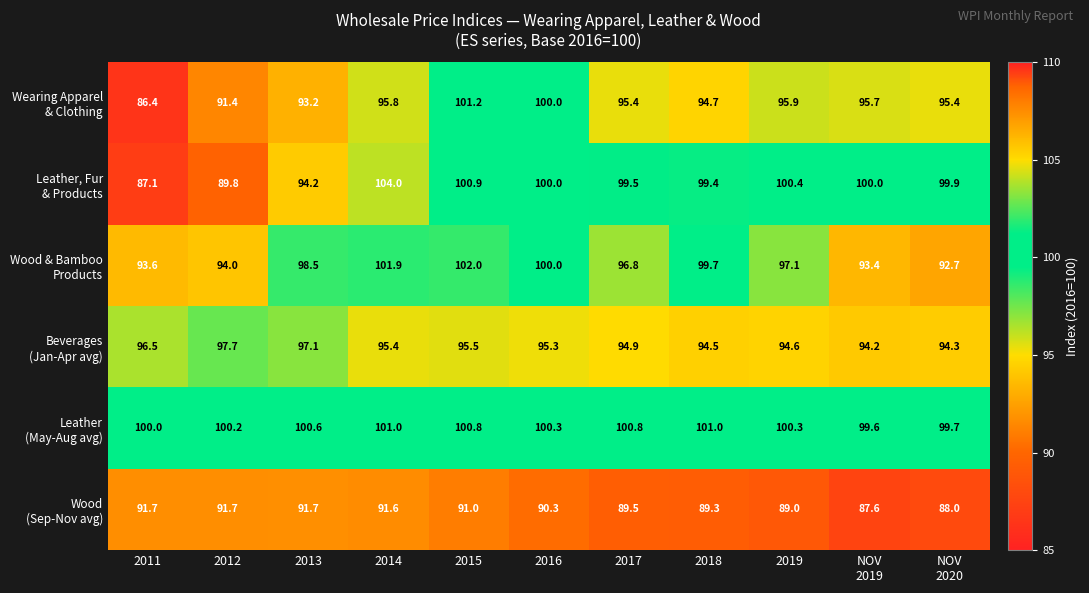

What is the total value across all series at 2018?

578.6